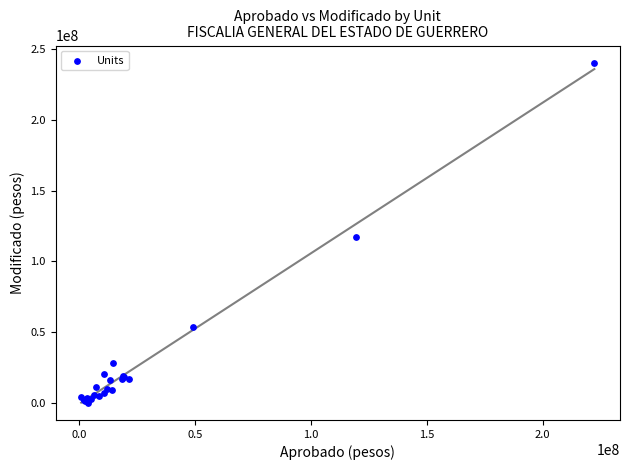

What Y value in the scatter plot is closest to 120188930?

116917655.0